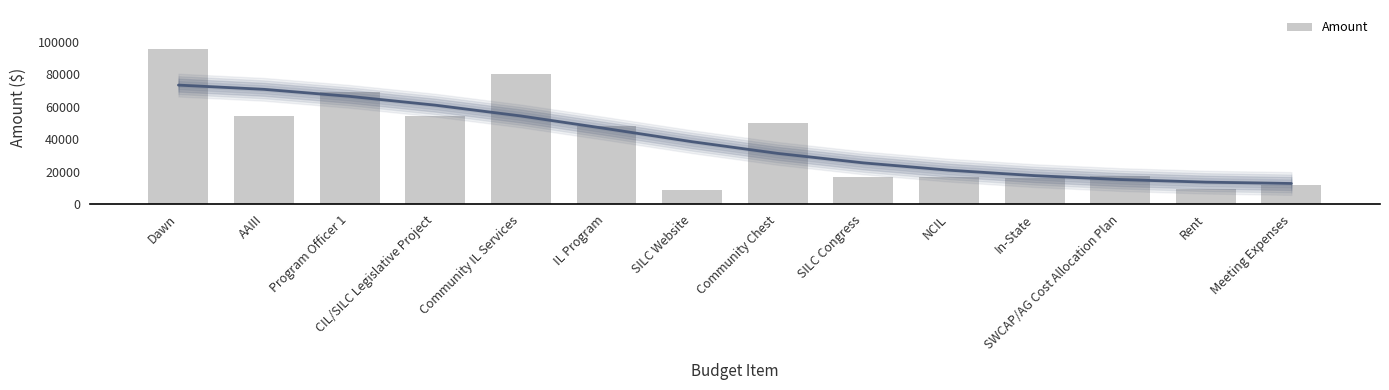

Which label corresponds to the smallest value in the chart?

SILC Website